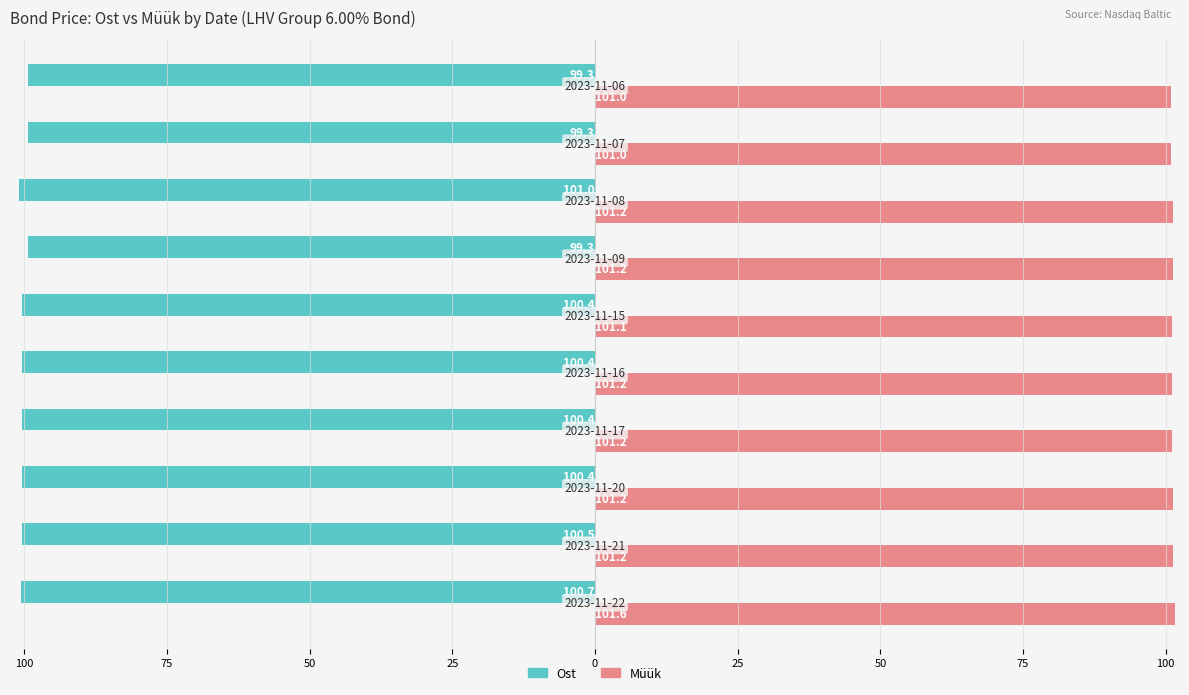

What are all the series names shown in the legend?

Ost, Müük